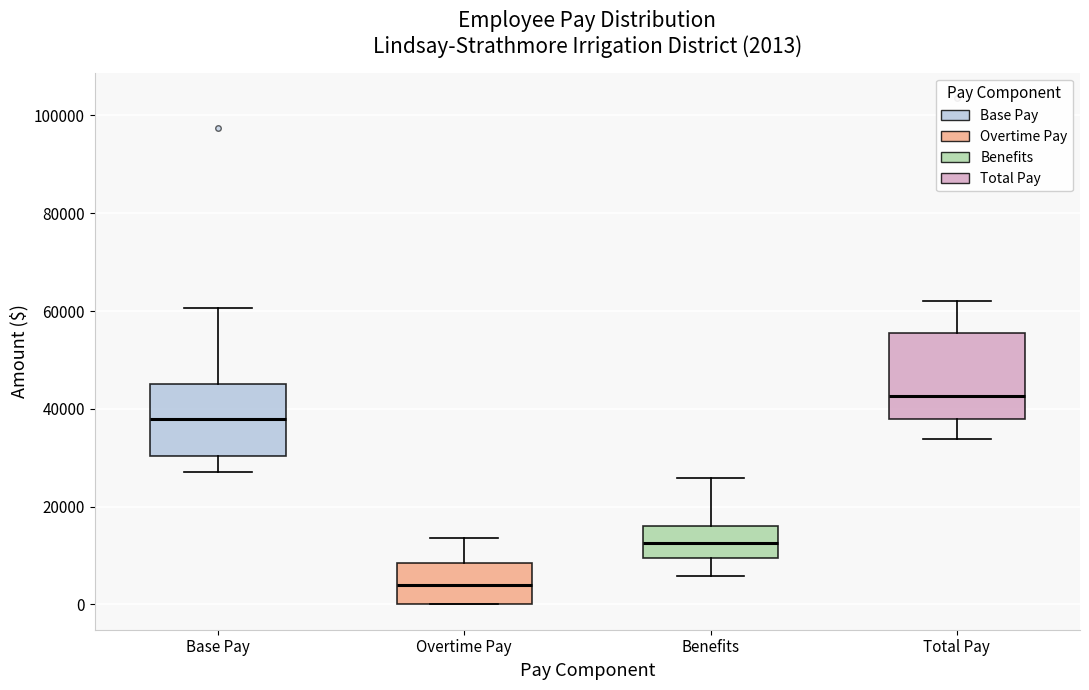

Which box has the lowest median line?

Overtime Pay